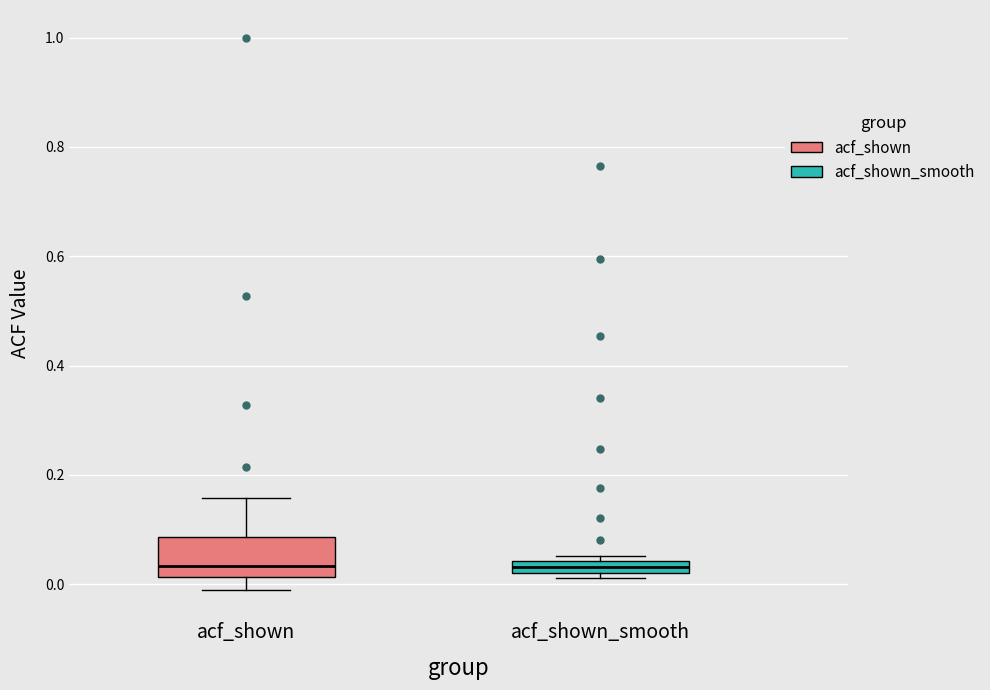

Comparing the boxes themselves (not the whiskers), which one is the tallest?

acf_shown